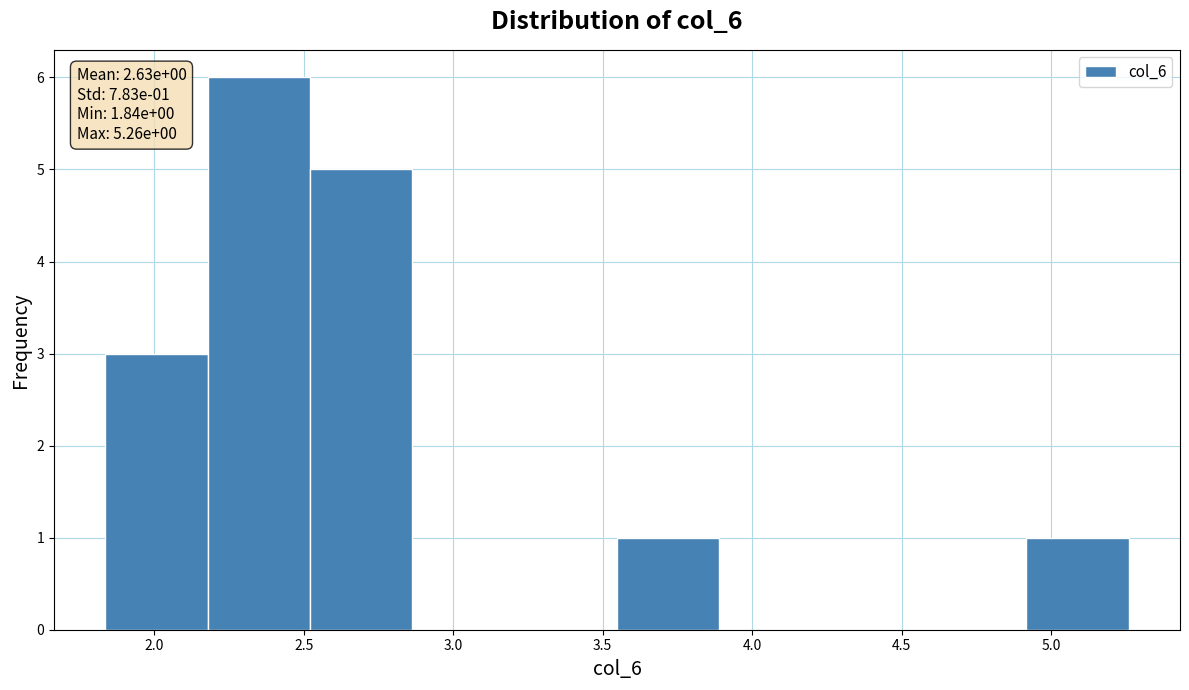

Over which range of the x-axis is the bar tallest?

2.20 to 2.50